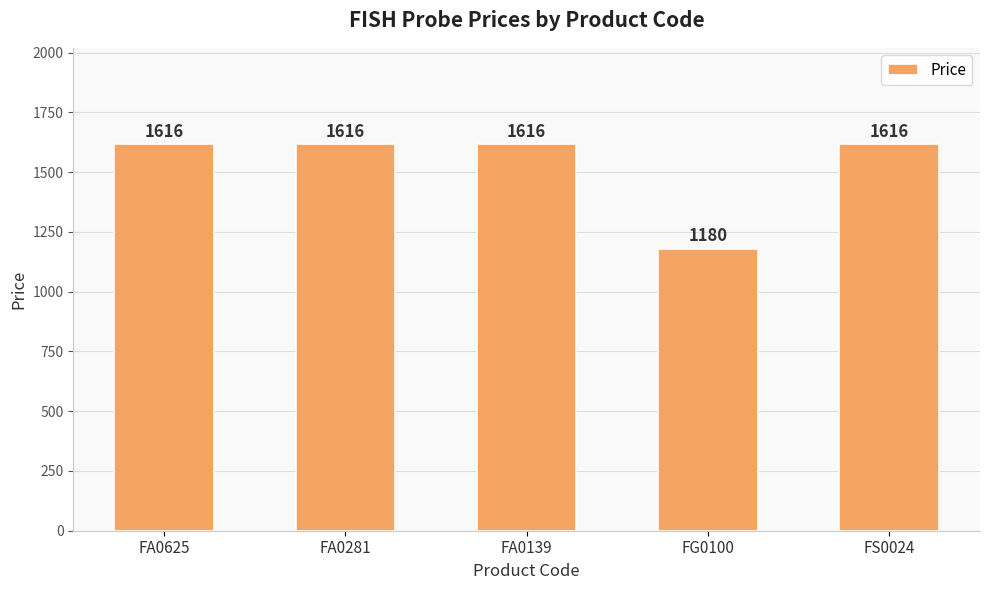

Reading right to left, extract all data points from this chart.

FS0024=1616	FG0100=1180	FA0139=1616	FA0281=1616	FA0625=1616